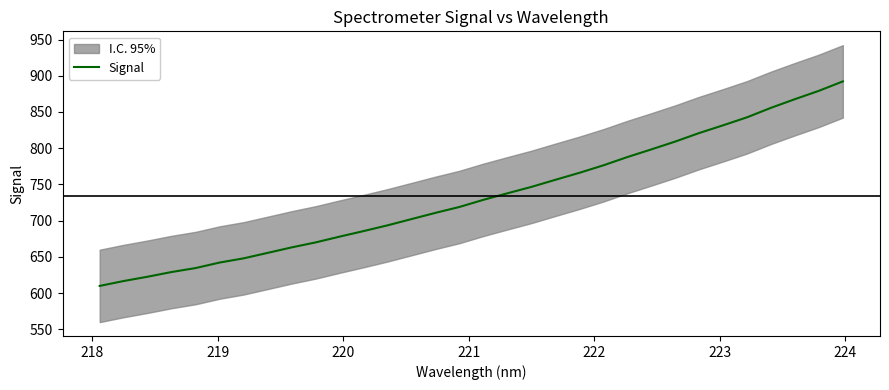

How many values are below 728?

16